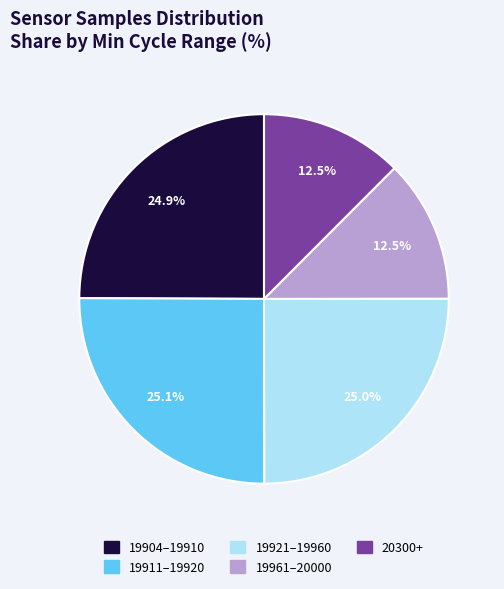

Combined, what portion of the pie is 19911–19920 and 20300+?

37.6%